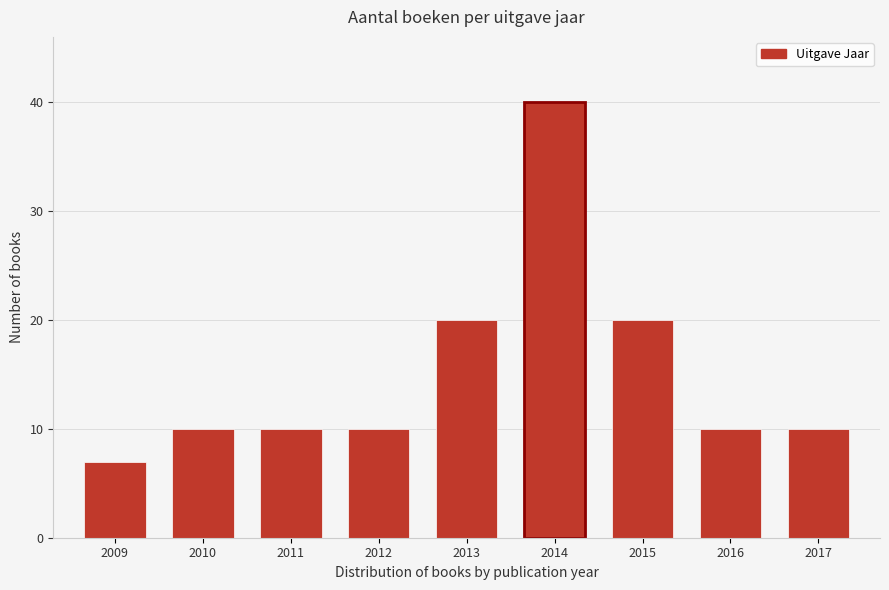

Reading left to right, extract all data points from this chart.

7	10	10	10	20	40	20	10	10